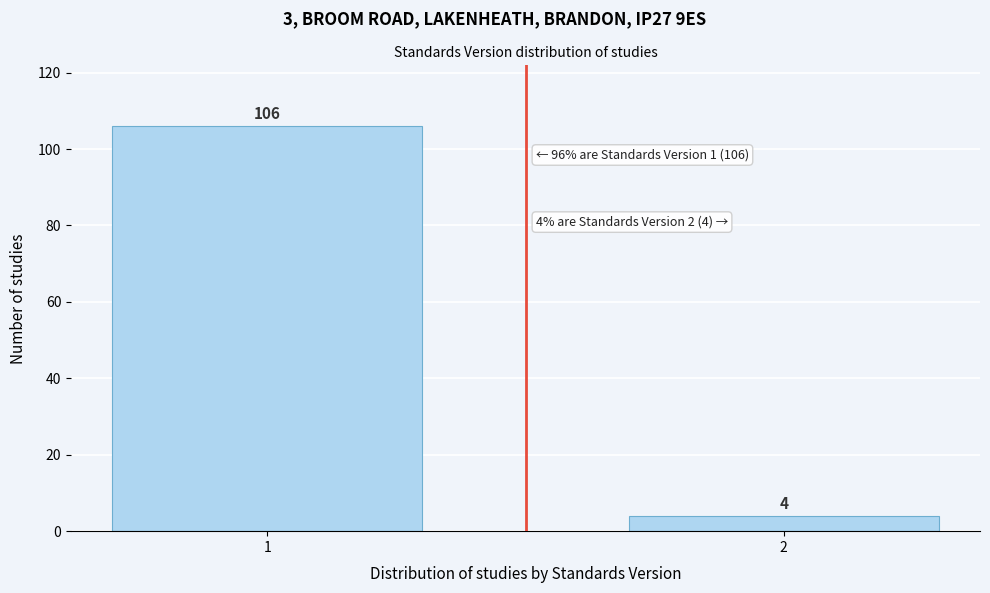

Reading right to left, list all the values displayed in this chart.

2=4	1=106